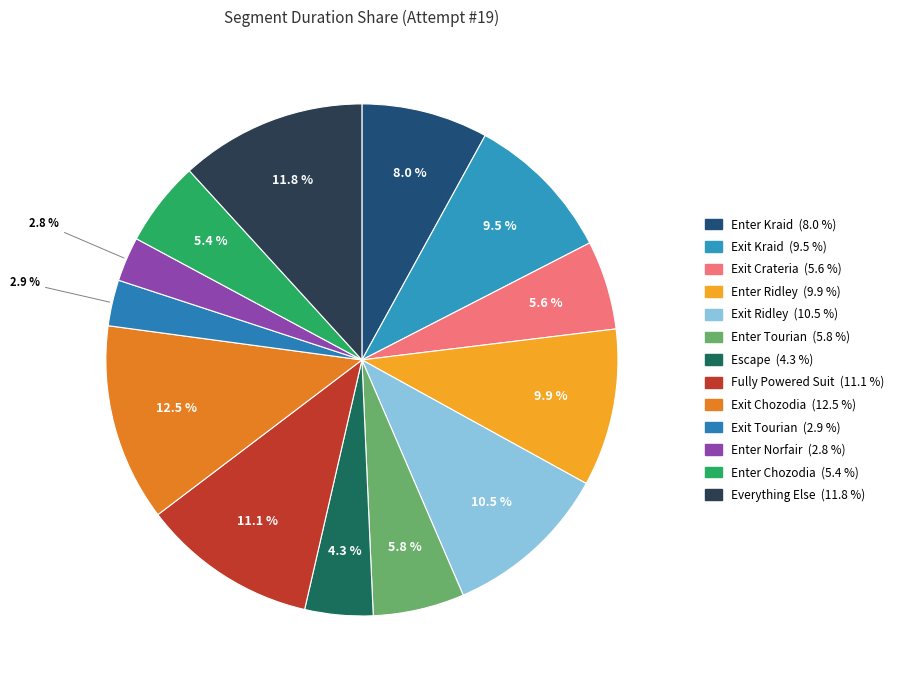

What is the smallest slice in the pie chart?

Enter Norfair